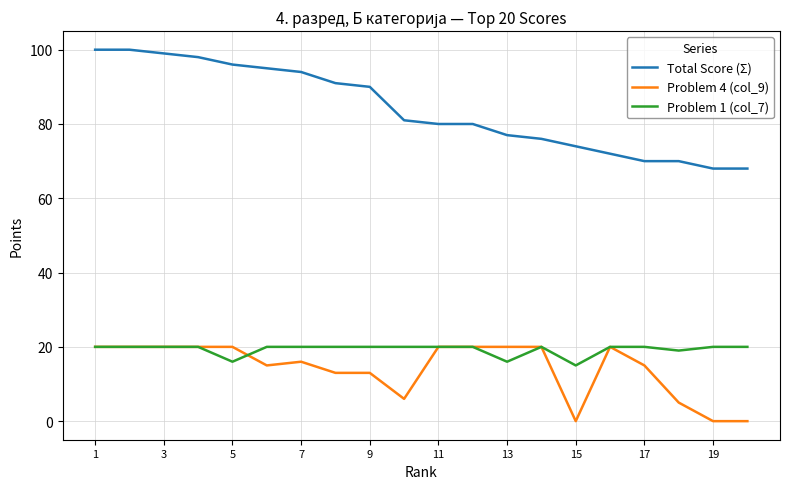

What is the sum of all Problem 4 (col_9) values?

283